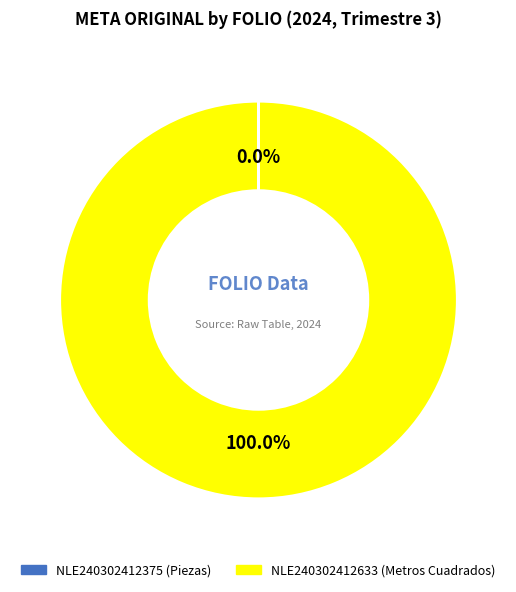

Which slice is the largest?

NLE240302412633